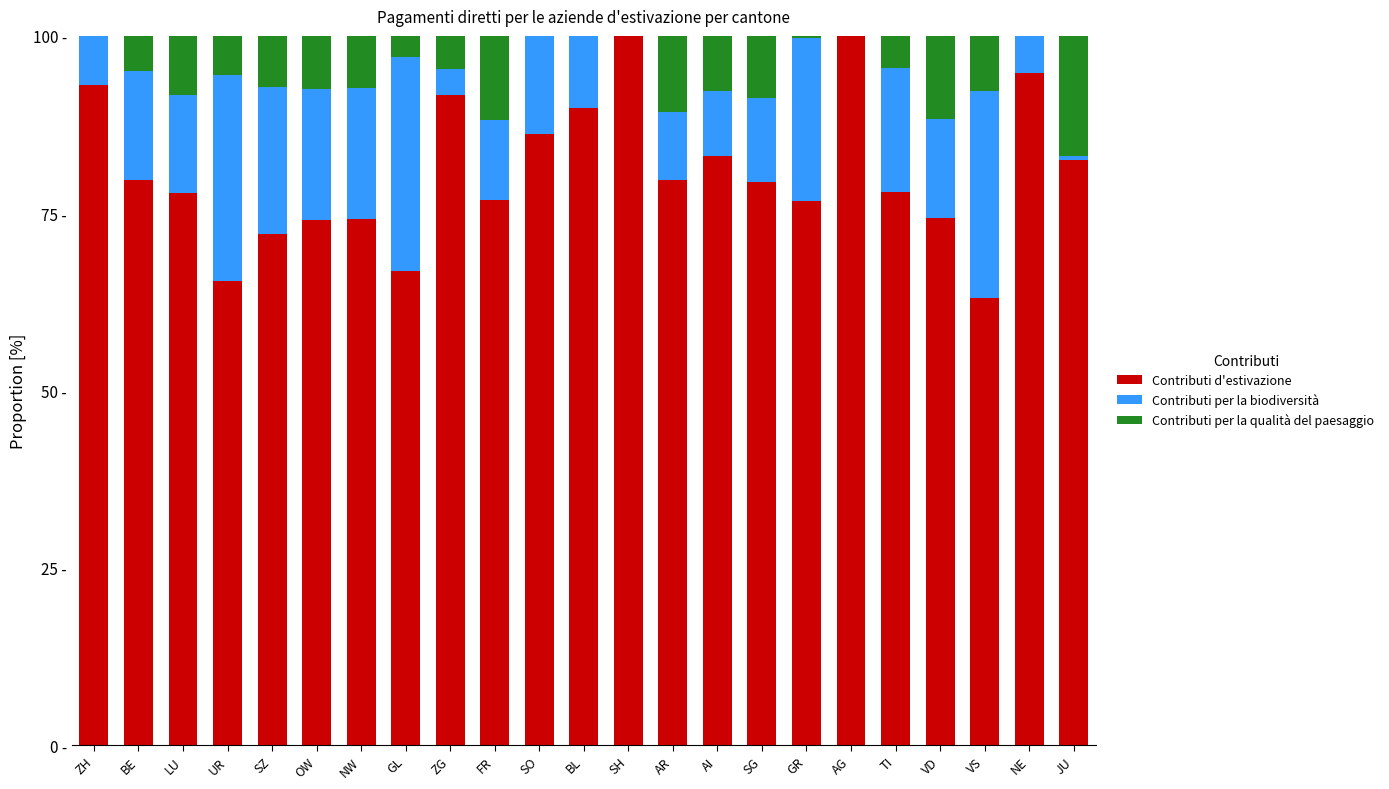

At how many categories does at least one series exceed 97?

2